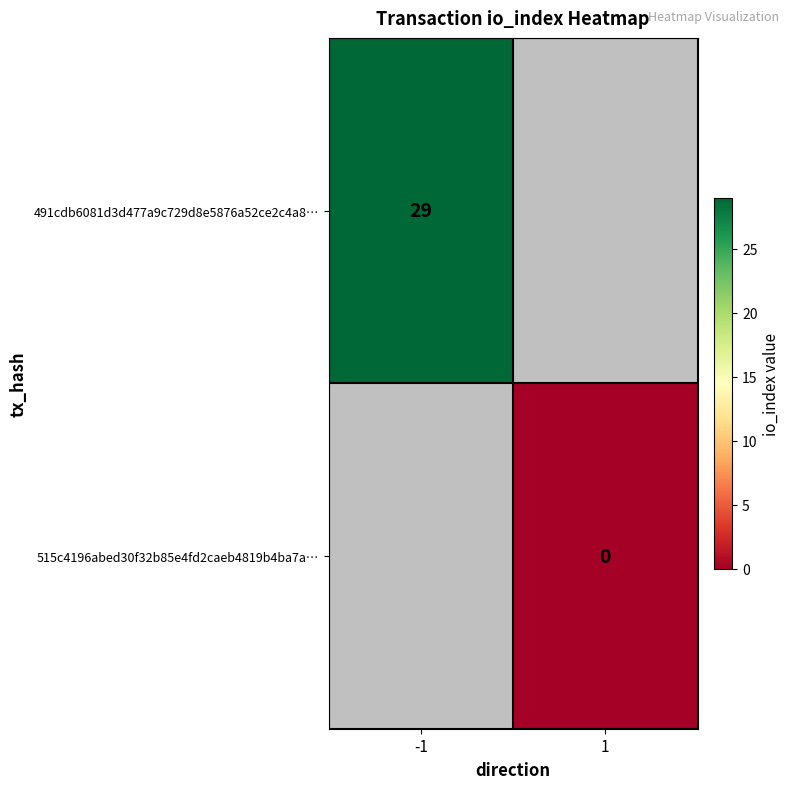

Is it true that 491cdb6081d3d477a9c729d8e5876a52ce2c4a8… equals 17 at -1?

False